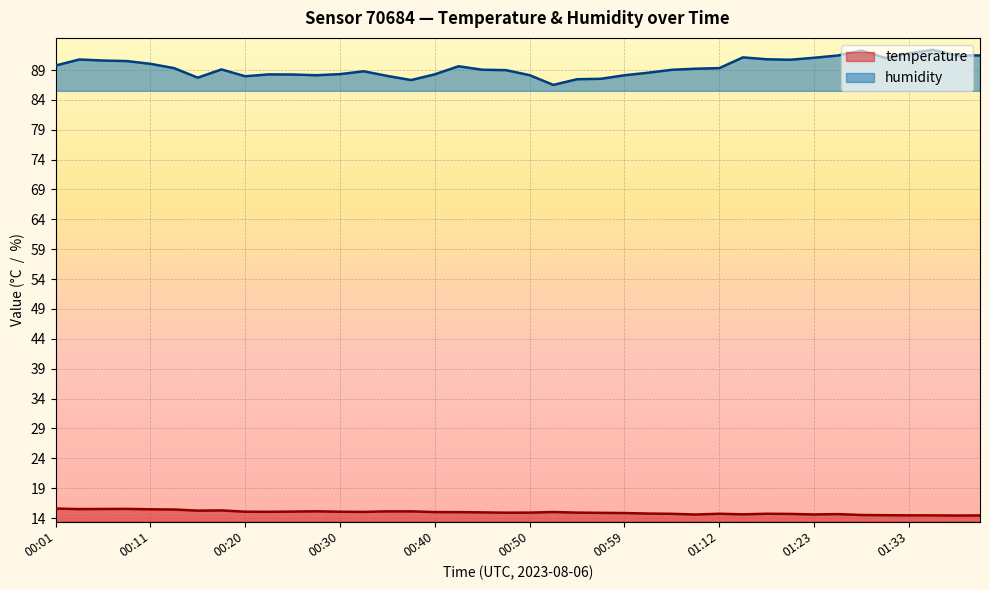

Where is temperature nearest to the value 15?

00:40